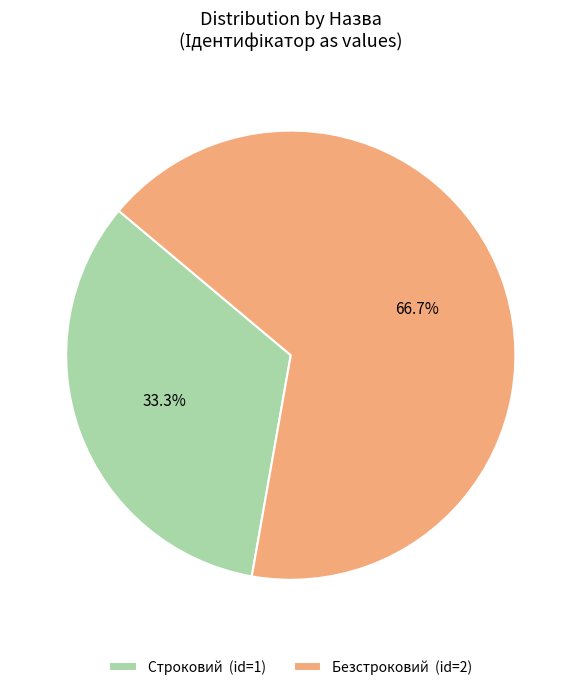

To the nearest percent, what portion does Безстроковий represent?

67%